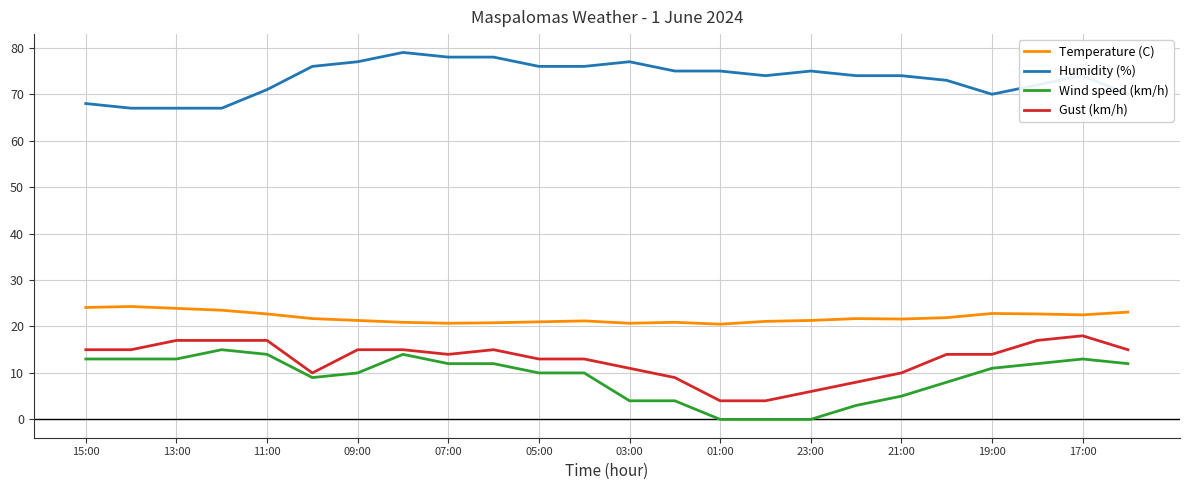

Which series has the largest total across all categories?

Humidity (%)